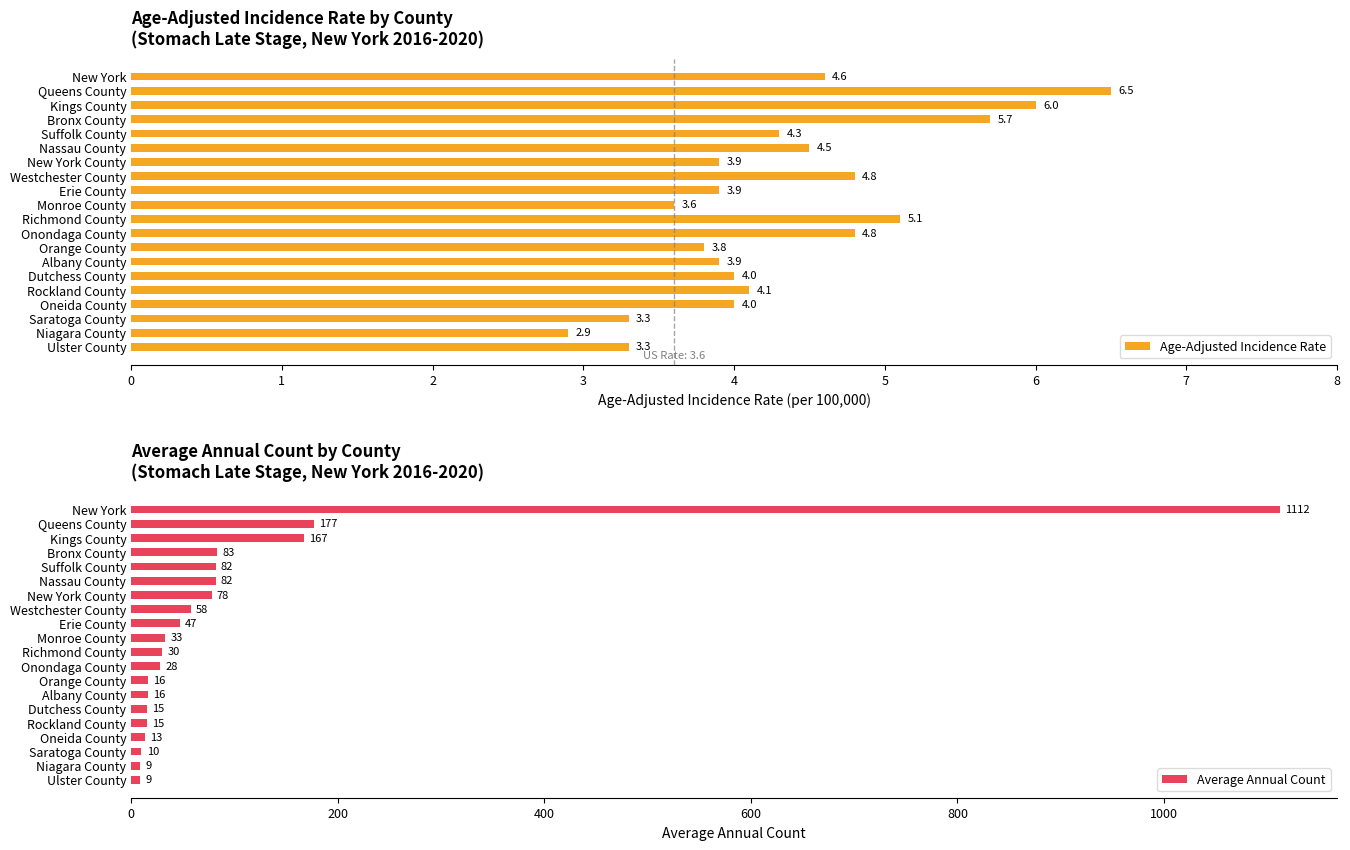

The value of Age-Adjusted Incidence Rate at New York County is 3.9. True or false?

True